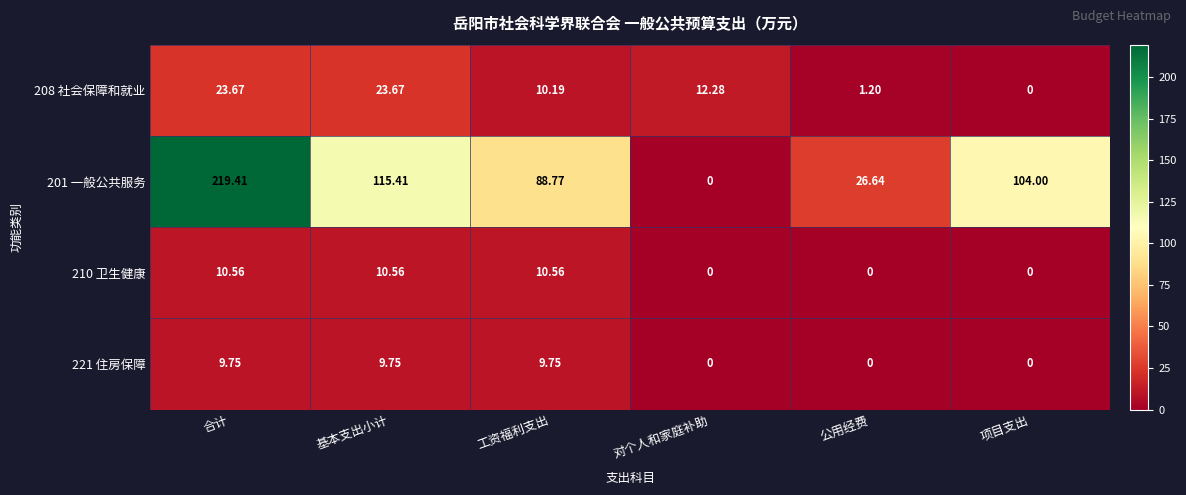

At which category is the sum across all series the highest?

合计